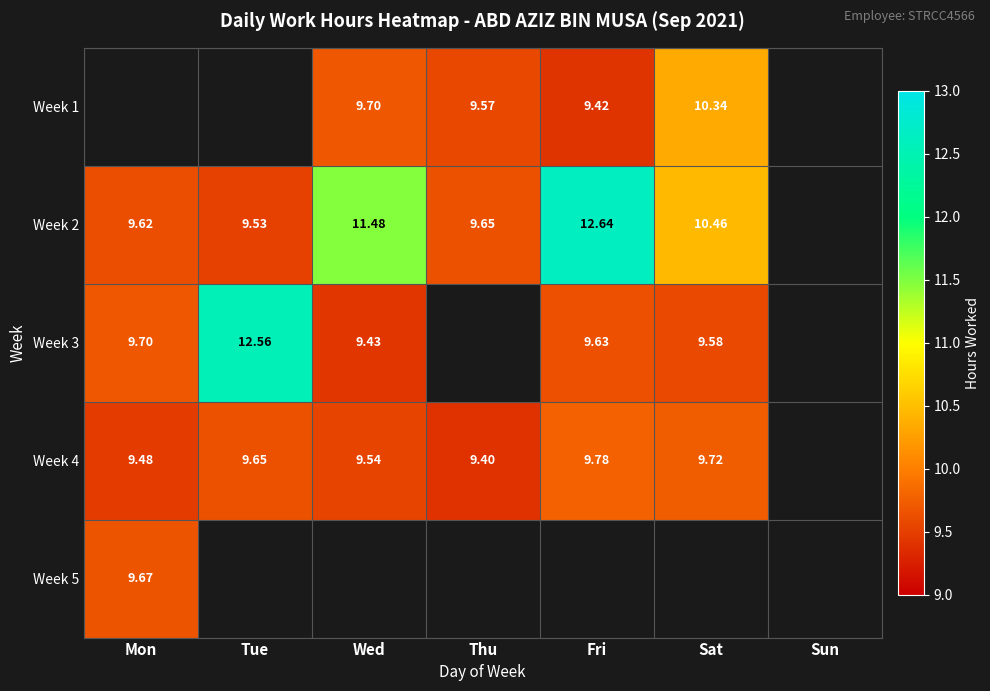

What is the smallest value displayed?

9.4